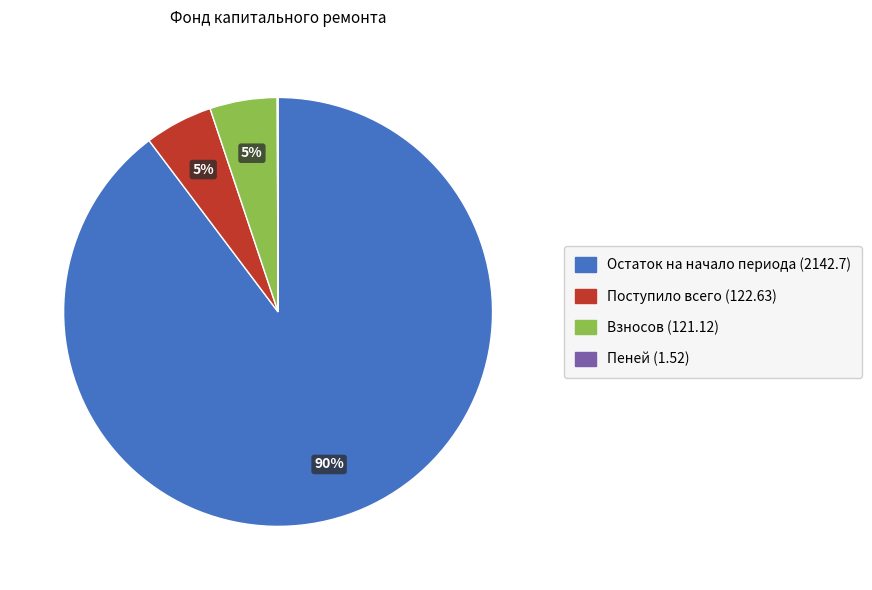

To the nearest percent, what is the difference between the Взносов (121.12) and Остаток на начало периода (2142.7) slice percentages?

85%